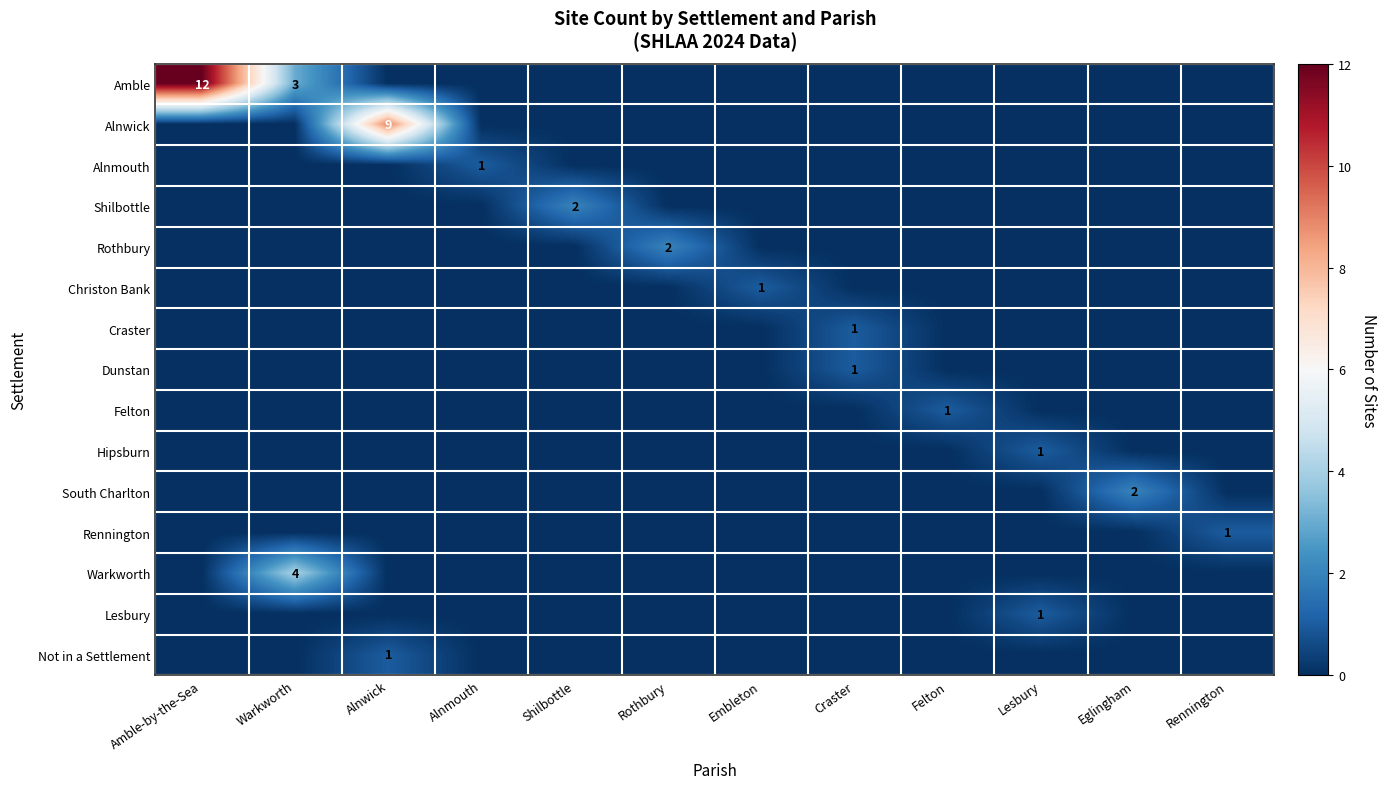

The value of Lesbury at Lesbury is 1. True or false?

True